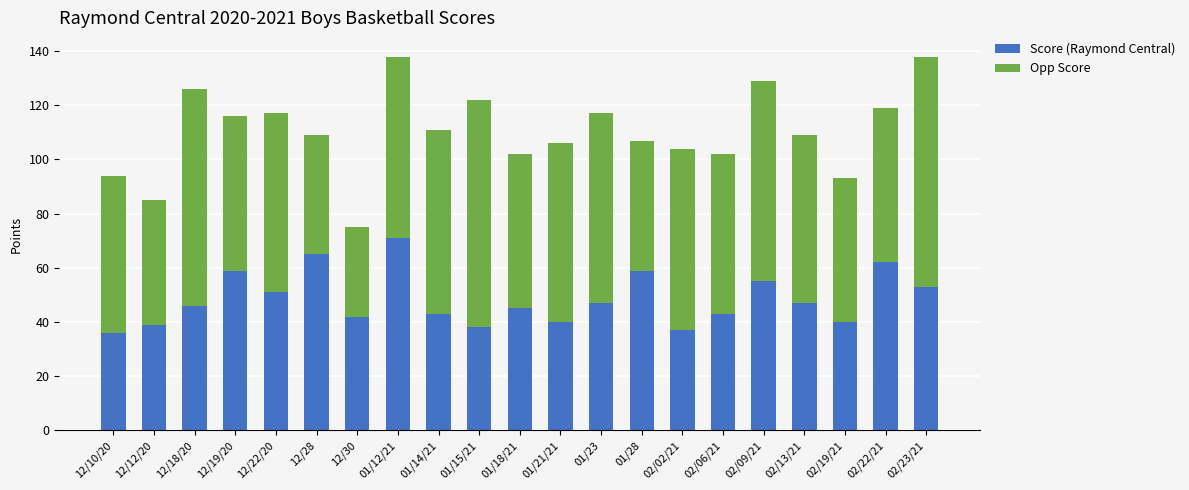

The Score (Raymond Central) series shows 16 at 01/28. True or false?

False